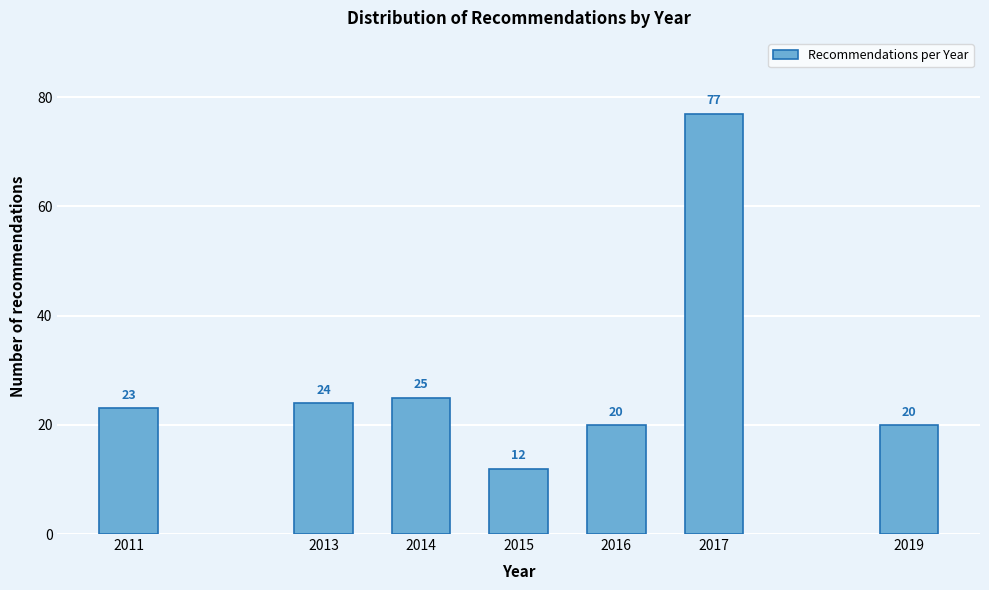

Reading left to right, list all the values displayed in this chart.

2011=23	2013=24	2014=25	2015=12	2016=20	2017=77	2019=20